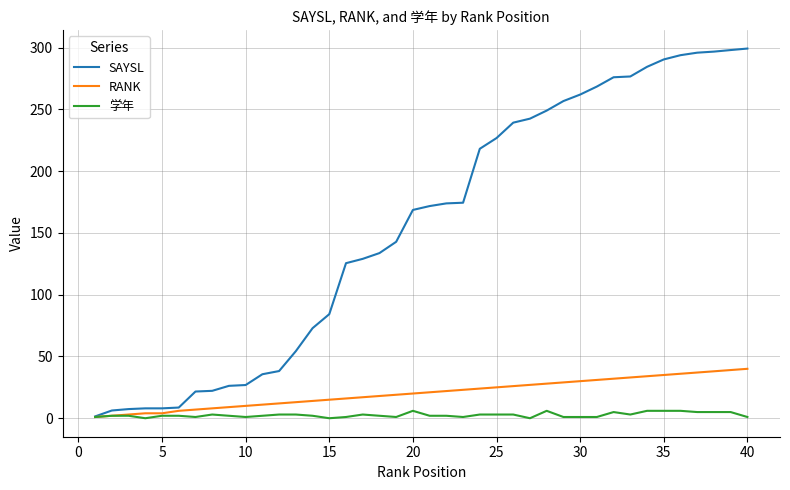

What is the greatest value displayed?

299.2